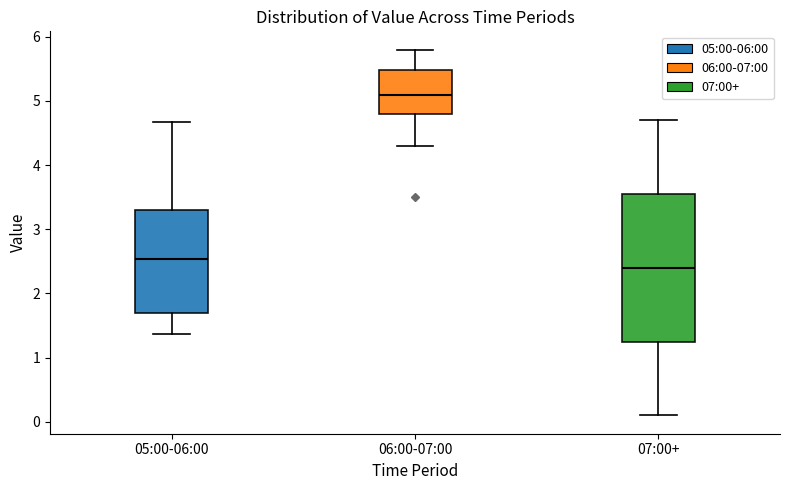

Reading left to right, read every box against the y-axis: the position of its median line, the range the box covers, and the ends of its whiskers. The values are not printed on the chart, so give them approximately, as read against the axis.

05:00-06:00: median 2.5, box 1.7 to 3.3, whiskers 1.4 to 4.7
06:00-07:00: median 5.1, box 4.8 to 5.5, whiskers 4.3 to 5.8
07:00+: median 2.4, box 1.3 to 3.6, whiskers 0.1 to 4.7